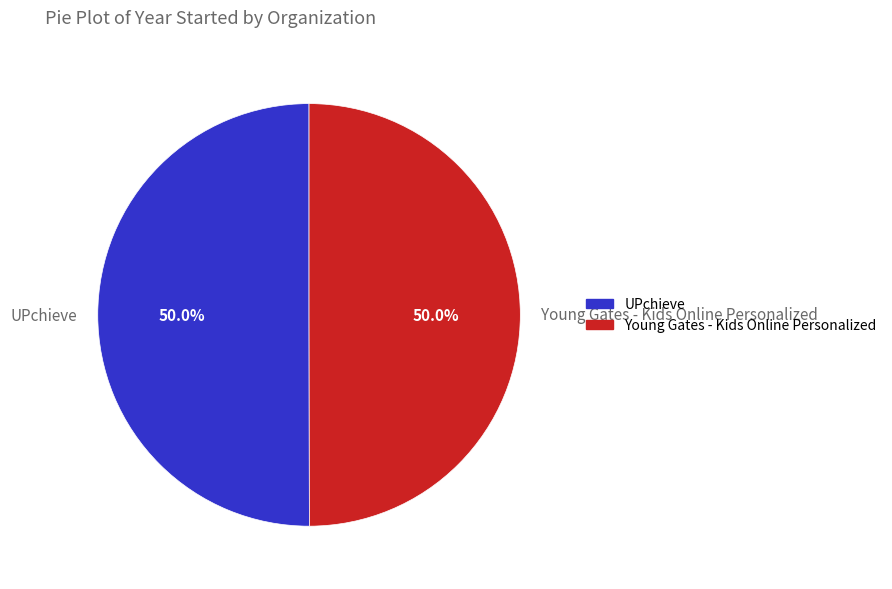

What percentage do Young Gates - Kids Online Personalized and UPchieve together represent?

100.0%